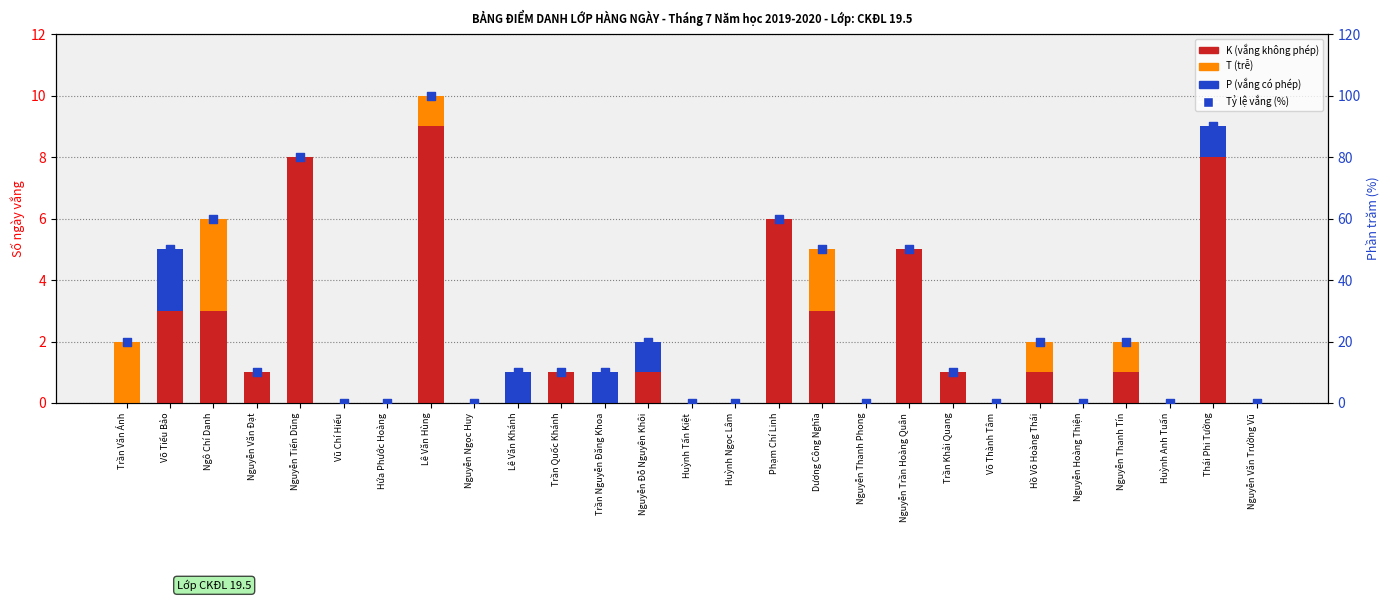

What are all the series names shown in the legend?

K (vắng không phép), T (trễ), P (vắng có phép), Tỷ lệ vắng (%)